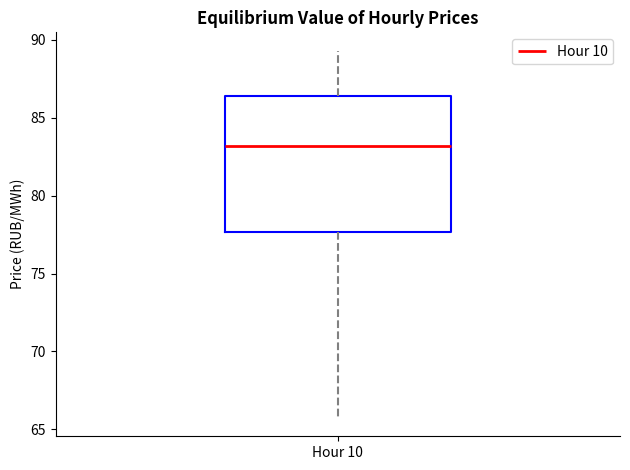

Where is the lower edge of the box for Hour 10 on the y-axis? The values are not printed on the chart, so give them approximately, as read against the axis.

77.5